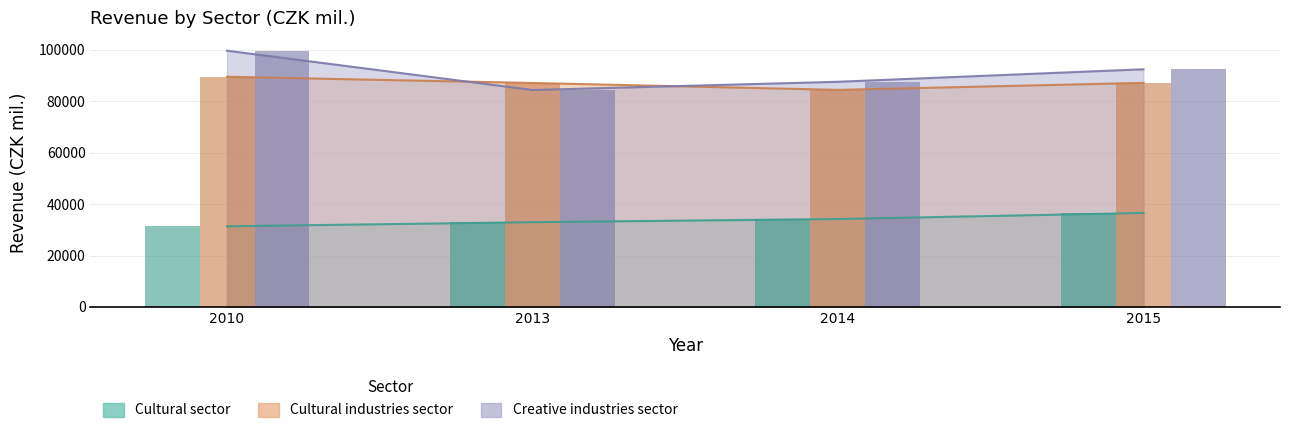

Which series has the widest spread of values?

Creative industries sector